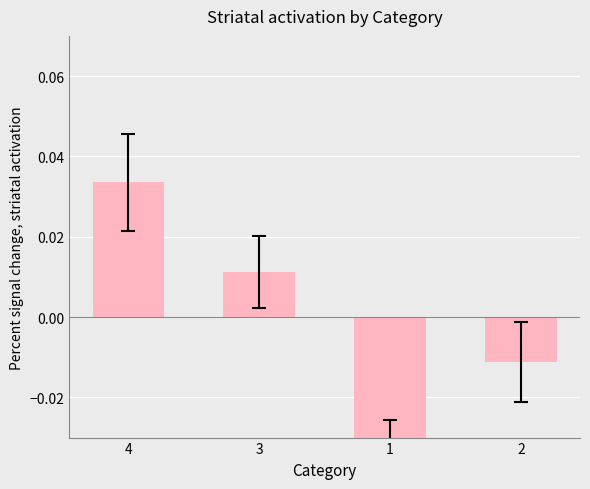

Count the number of data series in this chart.

1